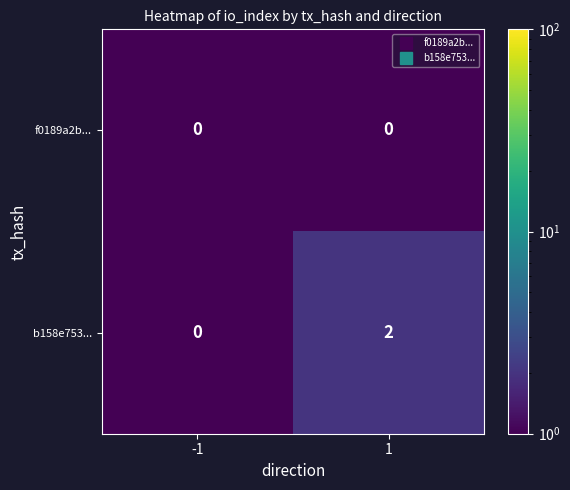

List the series in order of their overall mean, lowest first.

f0189a2b..., b158e753...